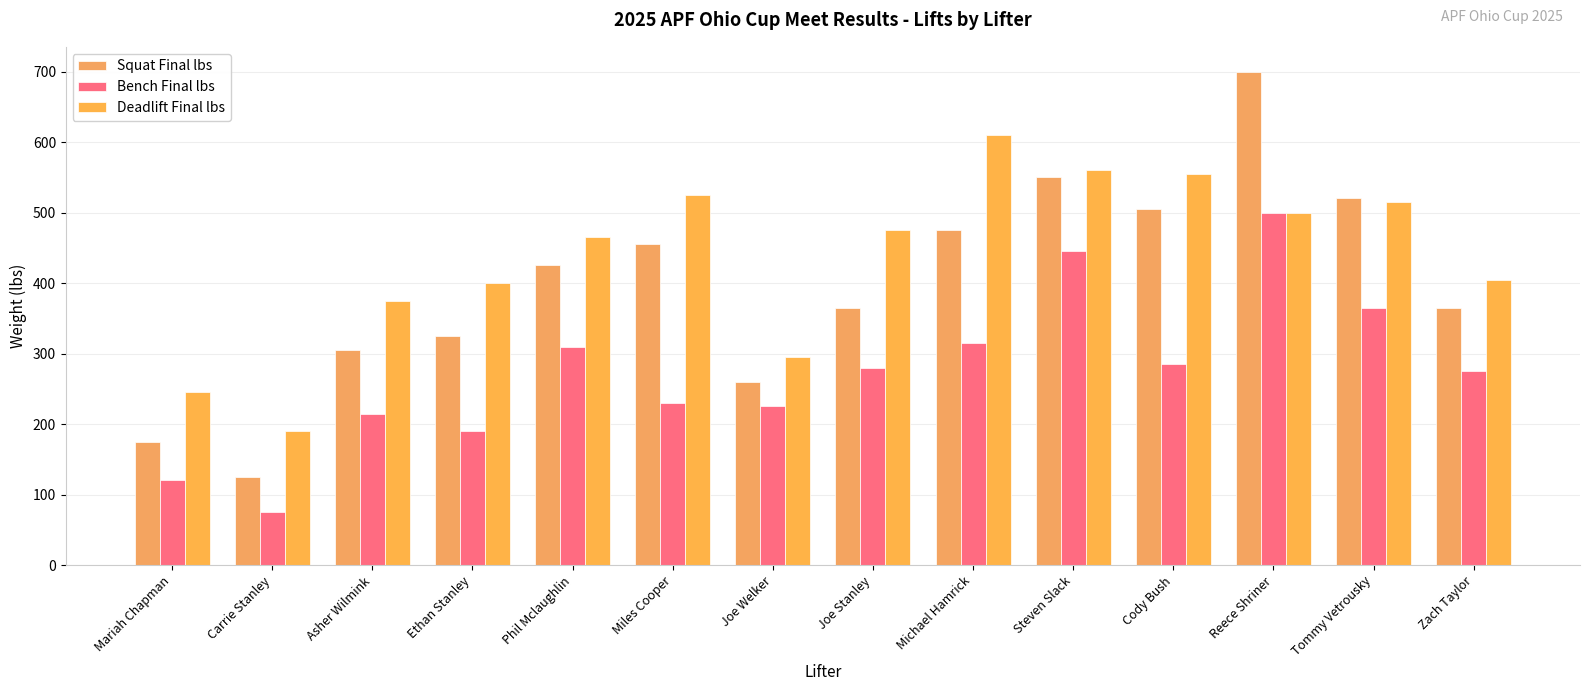

What is the label of the 13th bar from the left?

Tommy Vetrousky